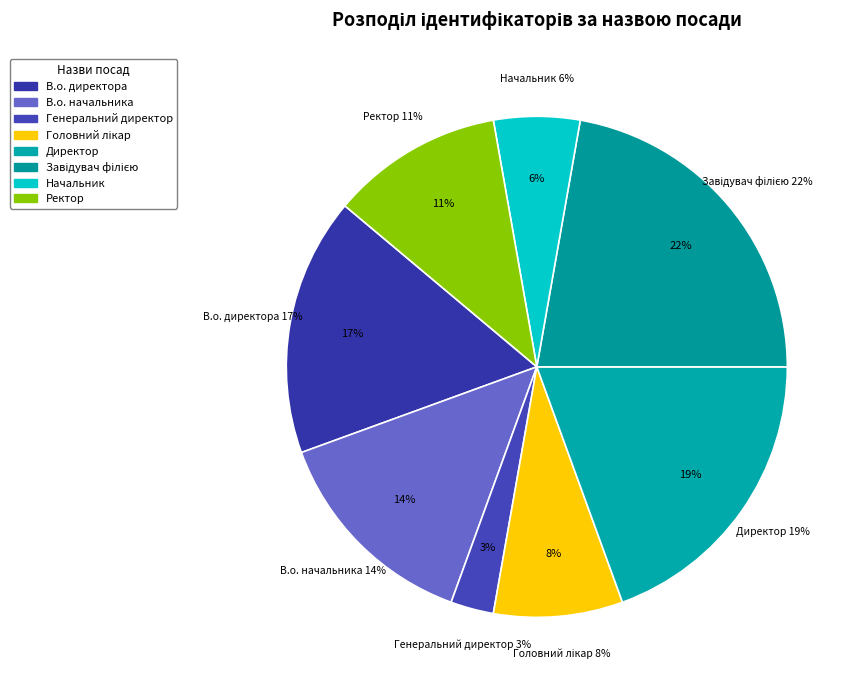

Is it true that Начальник is 6% of the pie?

True